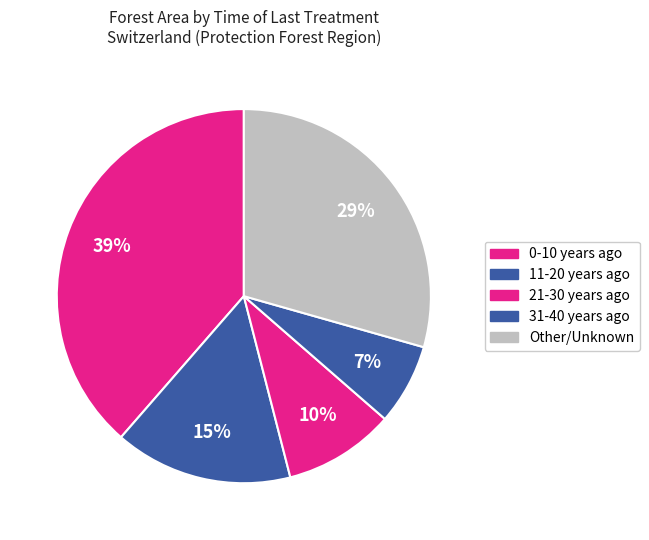

How many segments does this pie chart have?

5